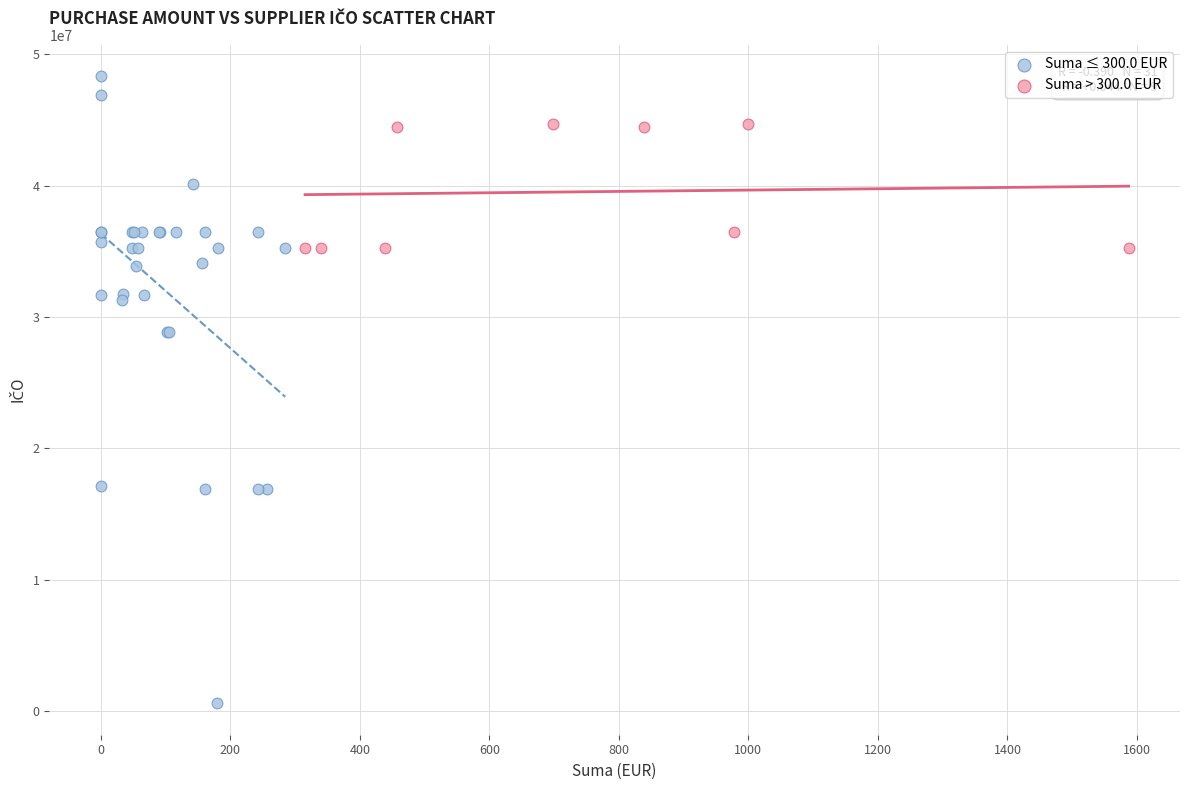

Which series has the largest Y range (max minus min)?

Suma ≤ 300.0 EUR